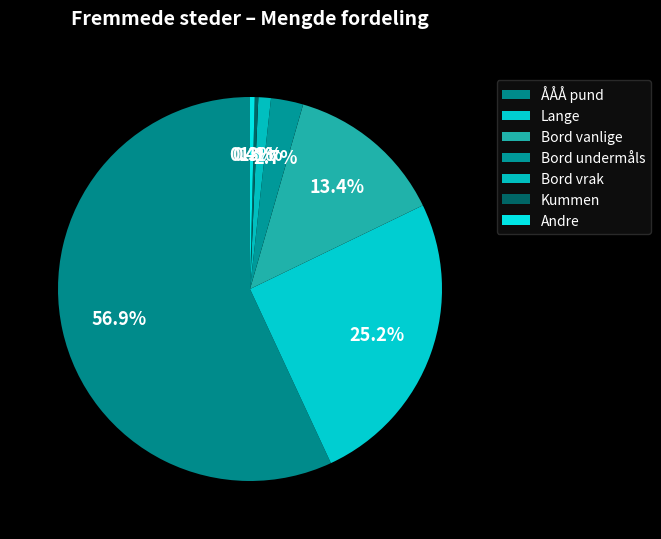

Count the number of slices in the pie.

7